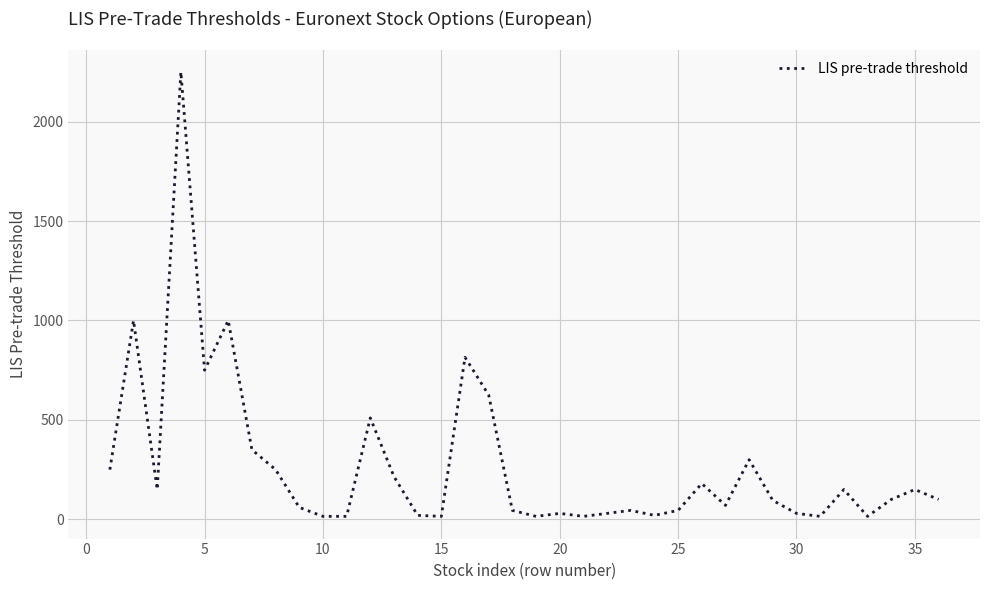

What is the greatest value displayed?

2250